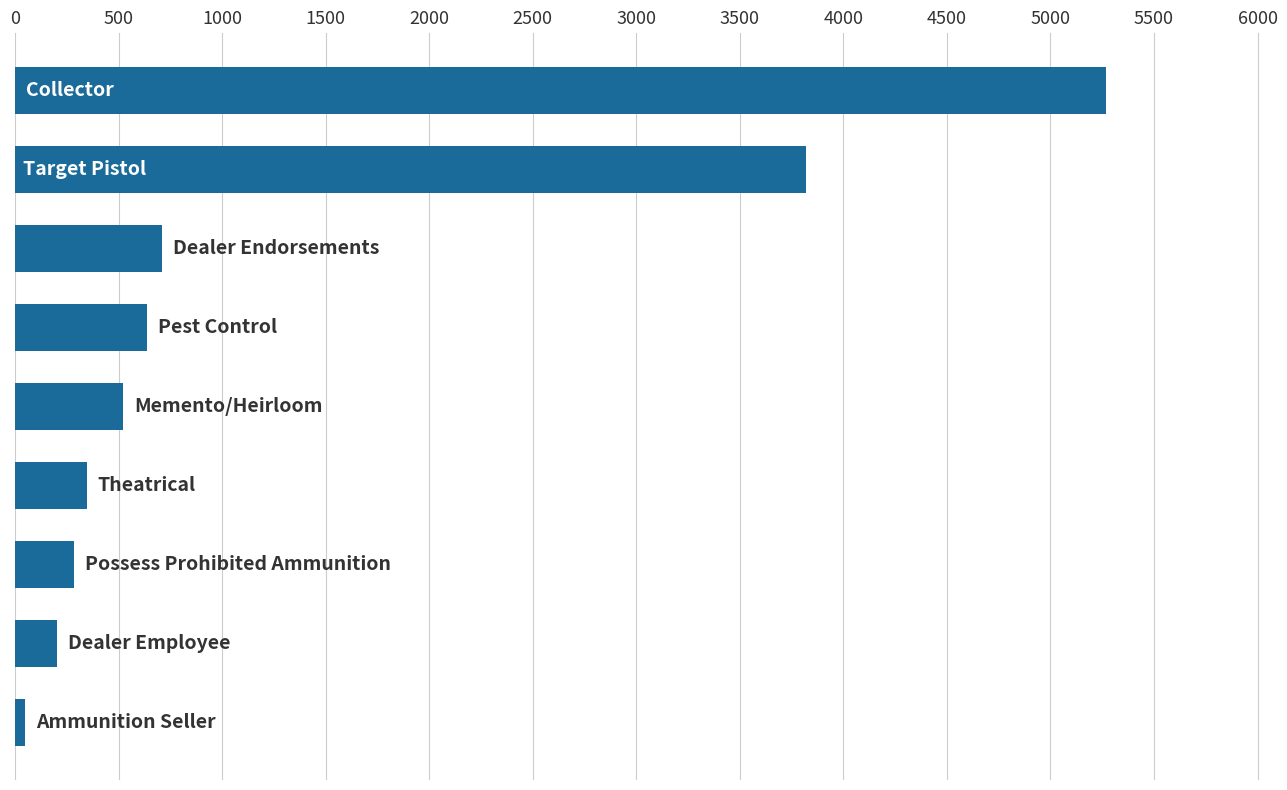

What is the sum of all values?

11850